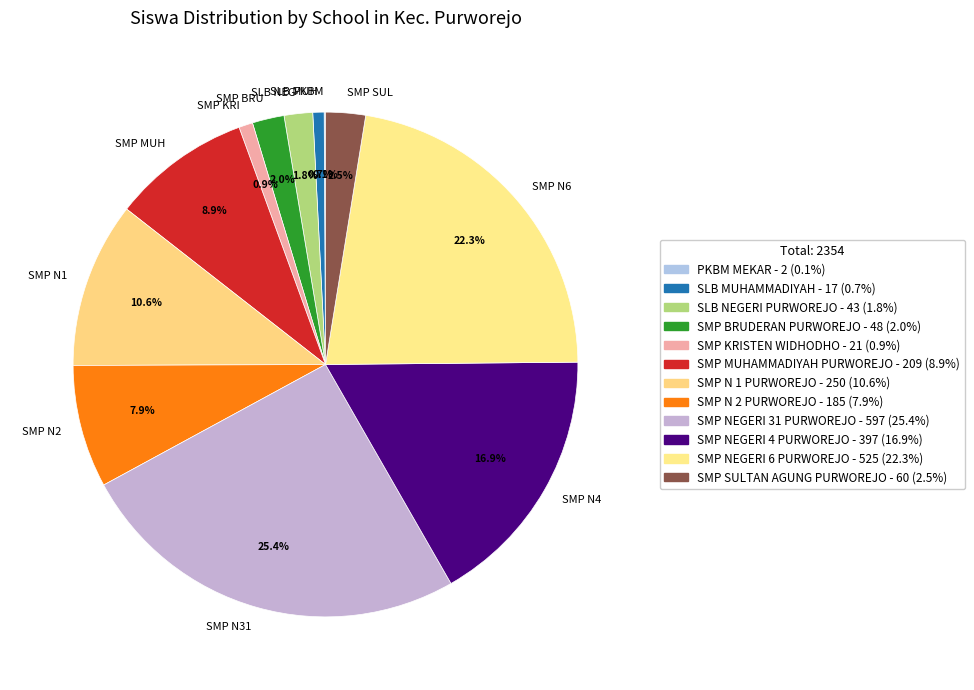

Is there a majority slice in this chart?

No